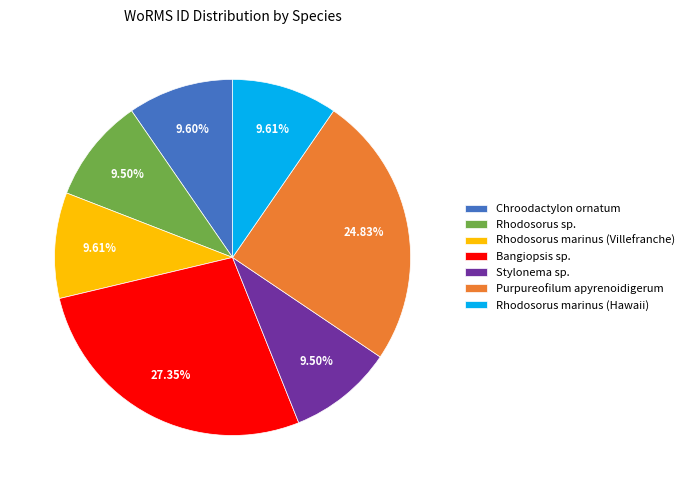

The Bangiopsis sp. slice represents 14% of the pie. True or false?

False